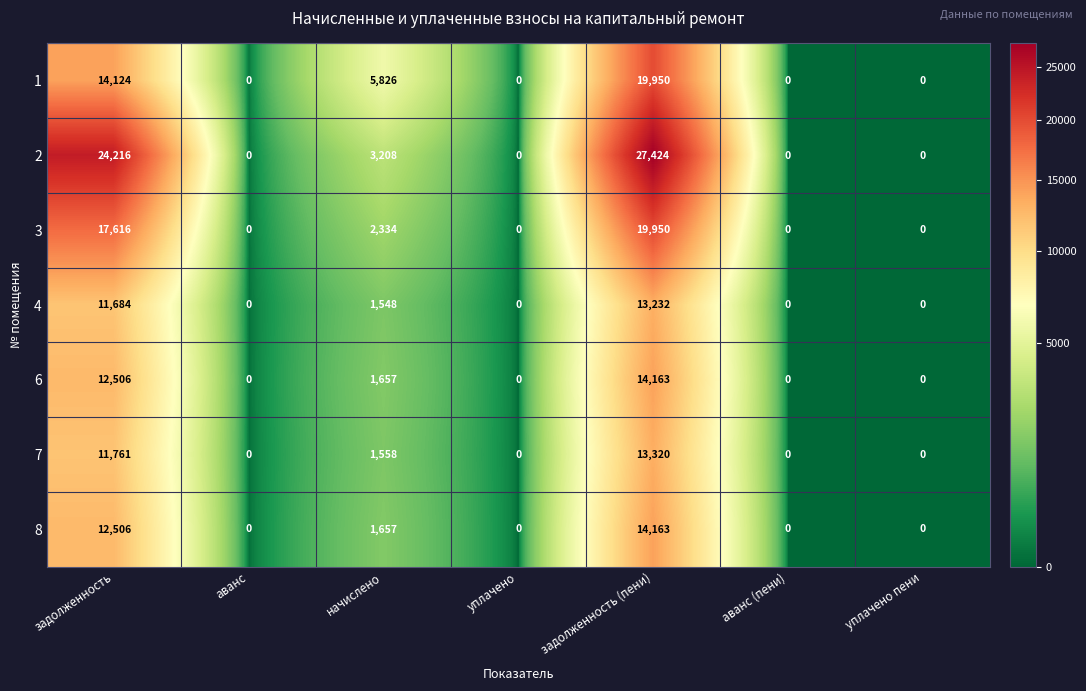

At which category is the sum across all series the highest?

задолженность (пени)